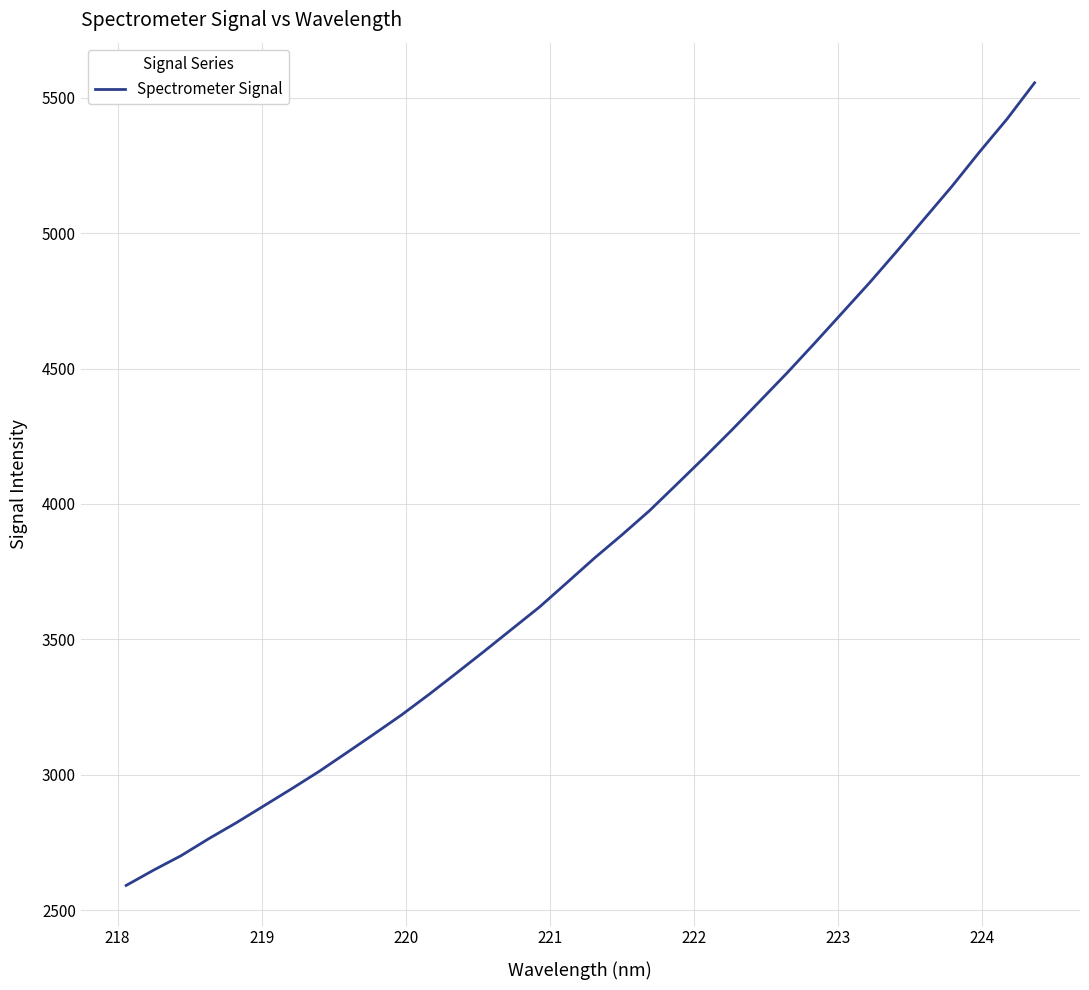

What is the maximum value shown in the chart?

5554.4